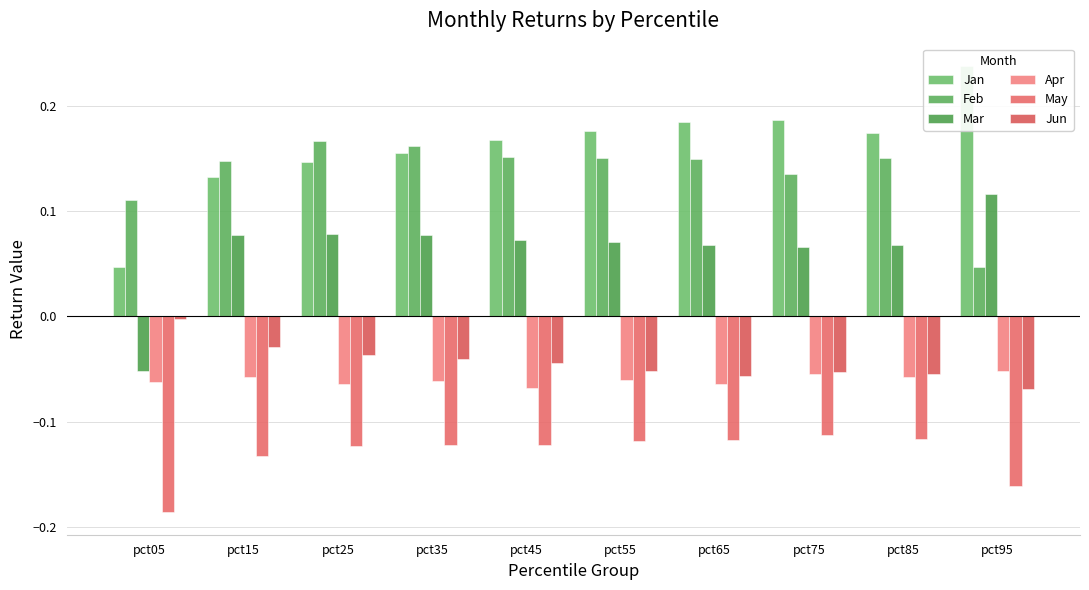

Reading left to right, list all the values displayed in this chart.

Jan: pct05=0.0	pct15=0.1	pct25=0.1	pct35=0.2	pct45=0.2	pct55=0.2	pct65=0.2	pct75=0.2	pct85=0.2	pct95=0.2
Feb: pct05=0.1	pct15=0.1	pct25=0.2	pct35=0.2	pct45=0.2	pct55=0.2	pct65=0.1	pct75=0.1	pct85=0.2	pct95=0.0
Mar: pct05=-0.1	pct15=0.1	pct25=0.1	pct35=0.1	pct45=0.1	pct55=0.1	pct65=0.1	pct75=0.1	pct85=0.1	pct95=0.1
Apr: pct05=-0.1	pct15=-0.1	pct25=-0.1	pct35=-0.1	pct45=-0.1	pct55=-0.1	pct65=-0.1	pct75=-0.1	pct85=-0.1	pct95=-0.1
May: pct05=-0.2	pct15=-0.1	pct25=-0.1	pct35=-0.1	pct45=-0.1	pct55=-0.1	pct65=-0.1	pct75=-0.1	pct85=-0.1	pct95=-0.2
Jun: pct05=-0.0	pct15=-0.0	pct25=-0.0	pct35=-0.0	pct45=-0.0	pct55=-0.1	pct65=-0.1	pct75=-0.1	pct85=-0.1	pct95=-0.1